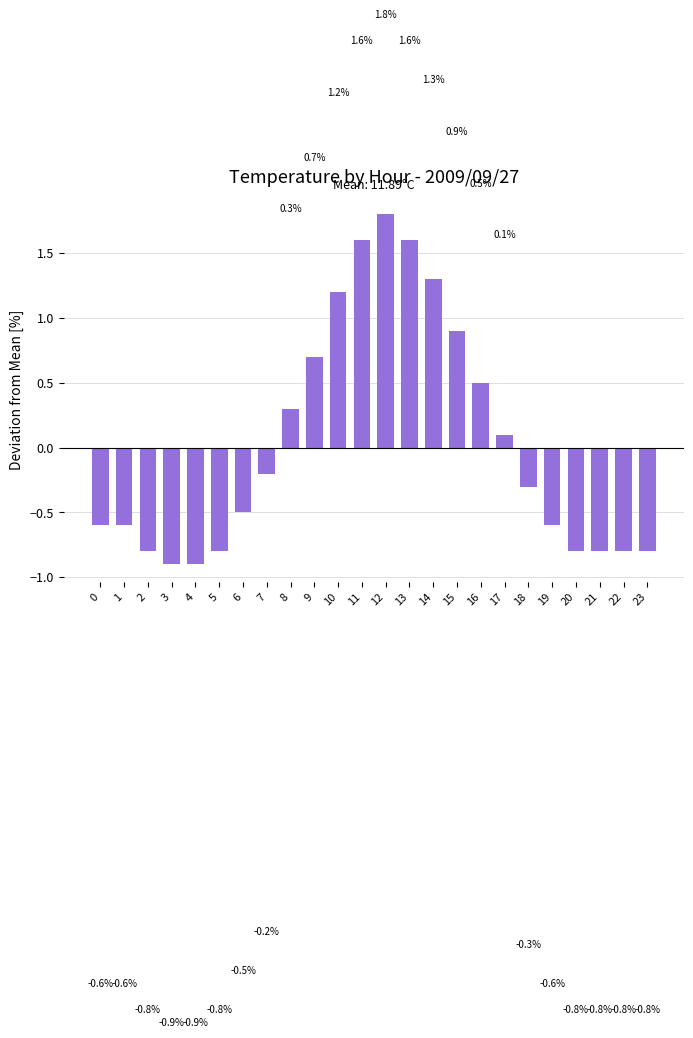

What is the smallest value displayed?

-0.9